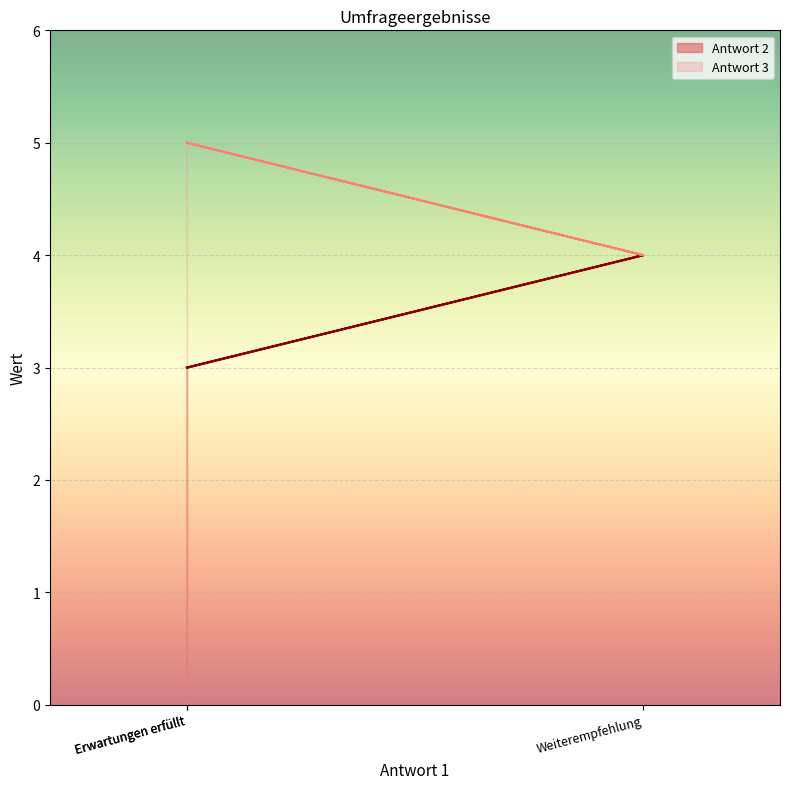

What are all the series names shown in the legend?

Antwort 2, Antwort 3